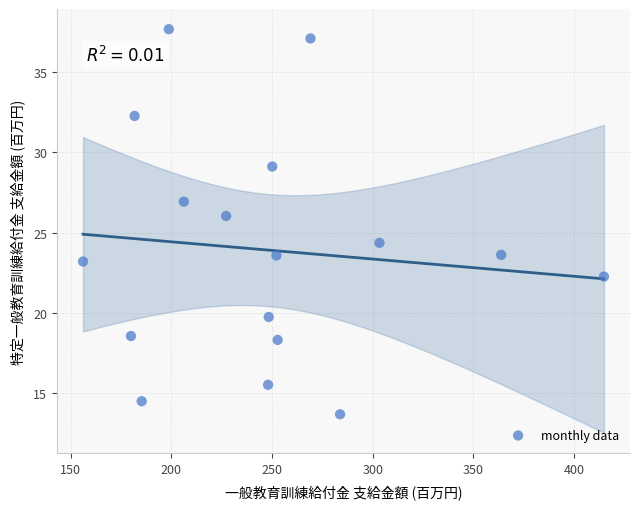

What is the range of X values (max minus min)?

258.7